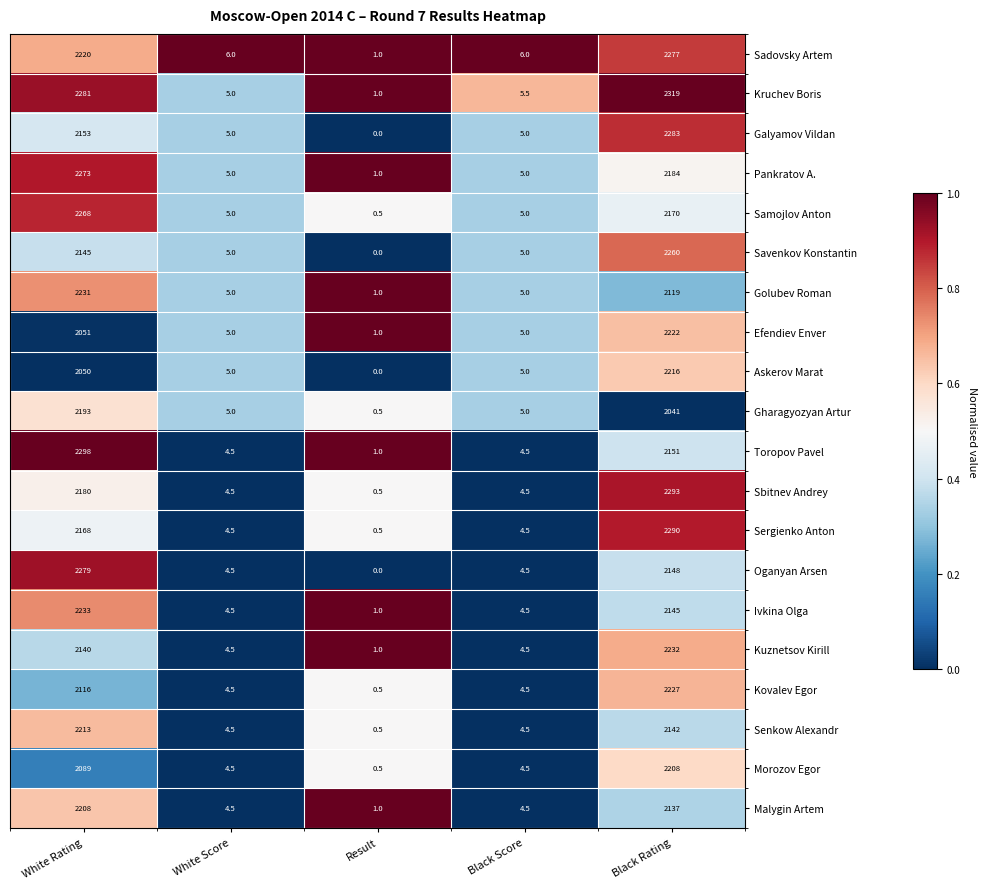

The Galyamov Vildan series shows 5.0 at White Score. True or false?

True